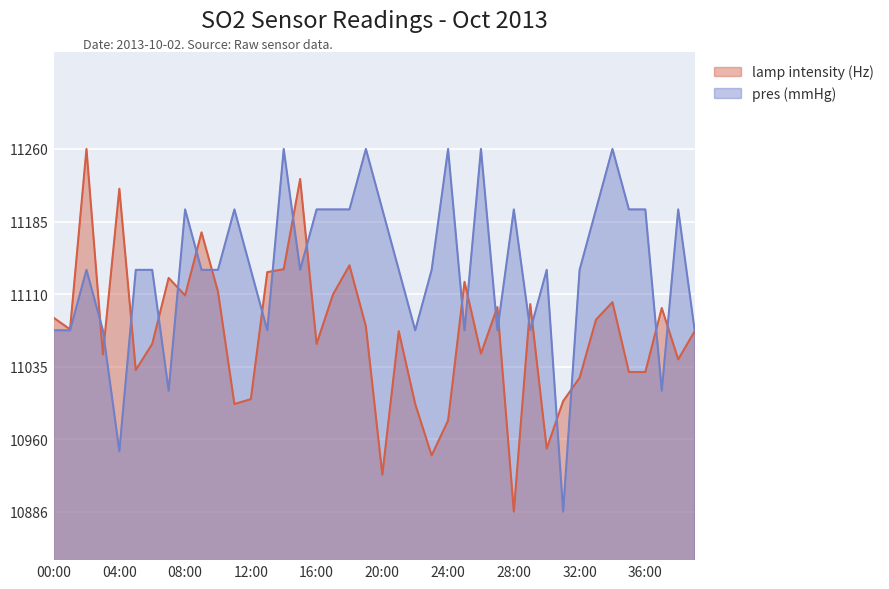

What is the sum of the pres (mmHg) values at 25:00 and 37:00?

22083.7